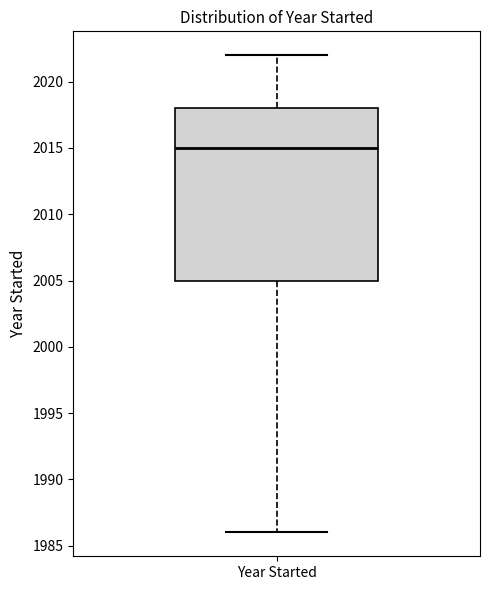

Transcribe this box plot: give where the median line is, the range the box spans, and where the two whiskers end, as read against the y-axis. The values are not printed on the chart, so give them approximately, as read against the axis.

median 2015, box 2005 to 2018, whiskers 1986 to 2022